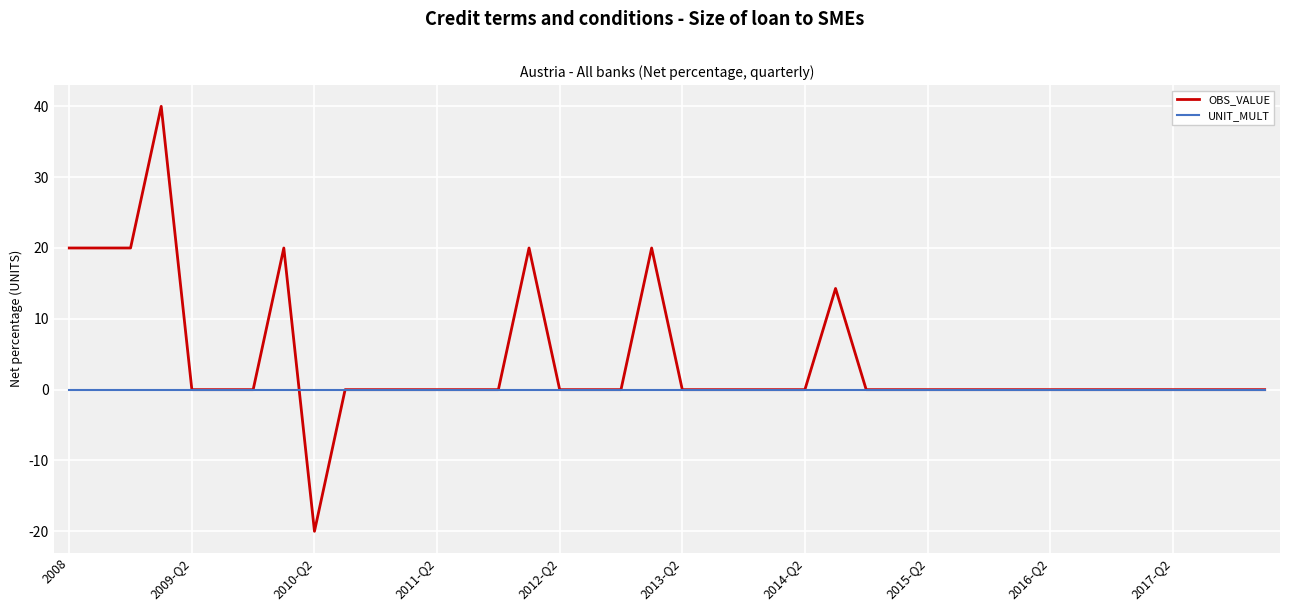

What is the greatest value displayed?

40.0